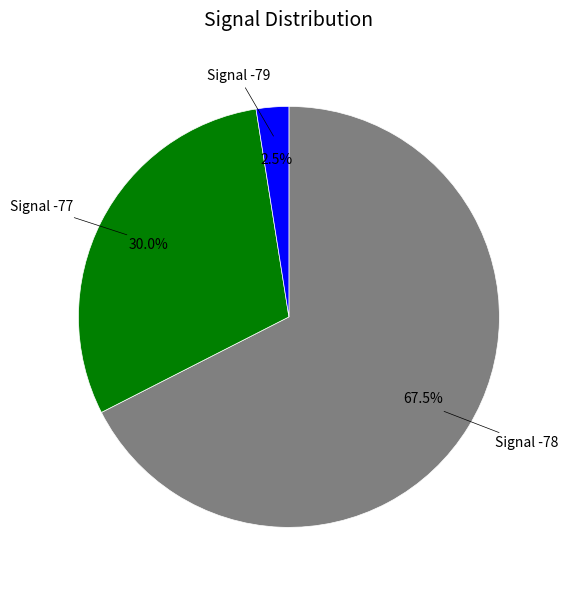

Is there a majority slice in this chart?

Yes